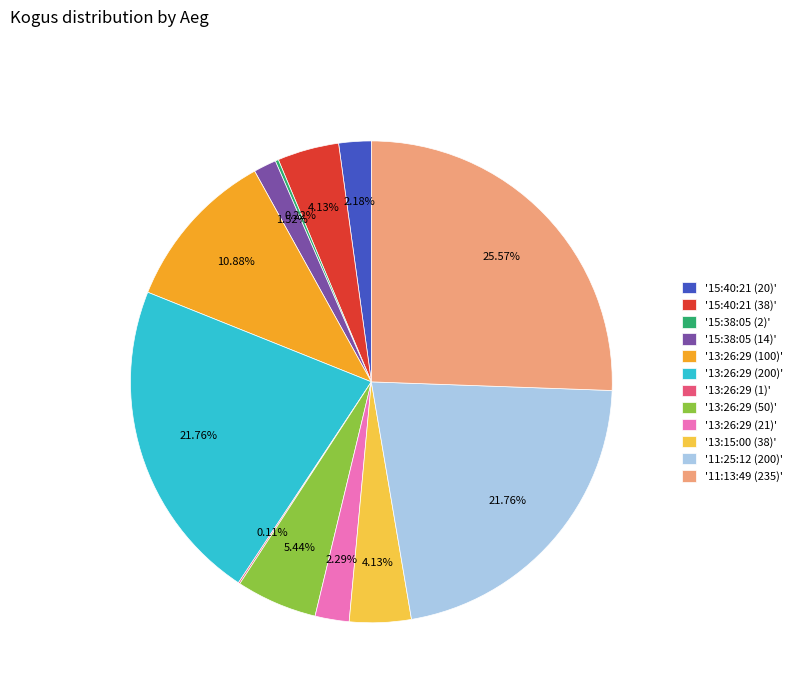

Does any single category account for the majority?

No